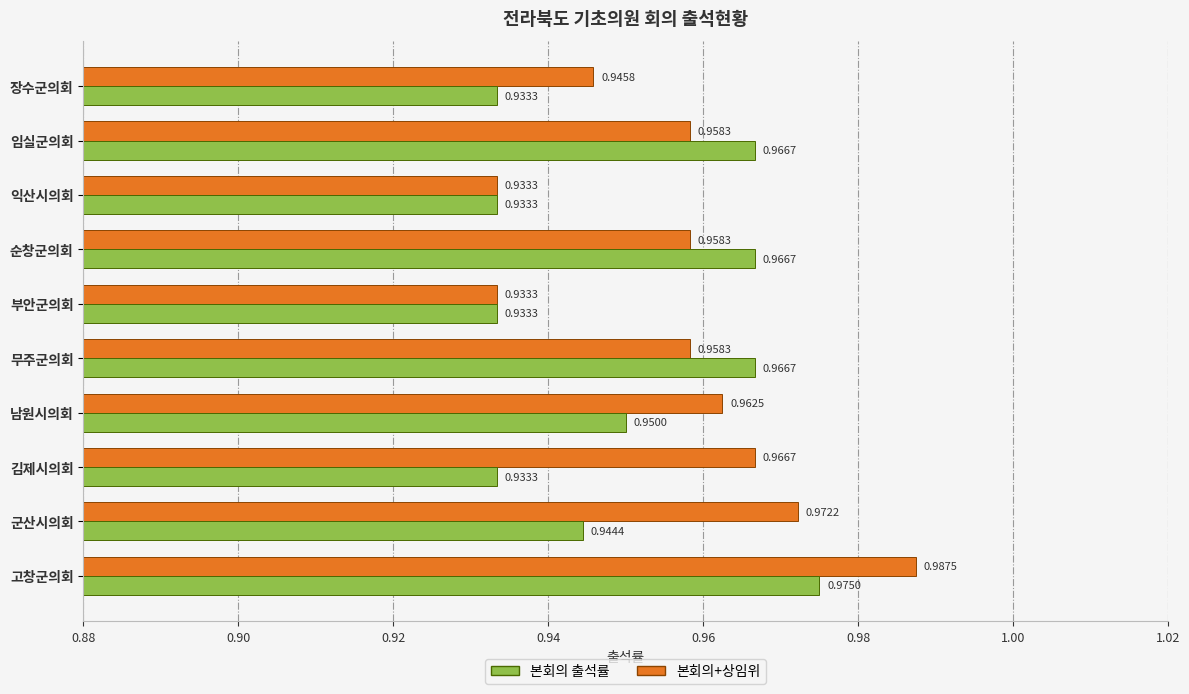

List the series in order of their peak value, lowest first.

본회의 출석률, 본회의+상임위